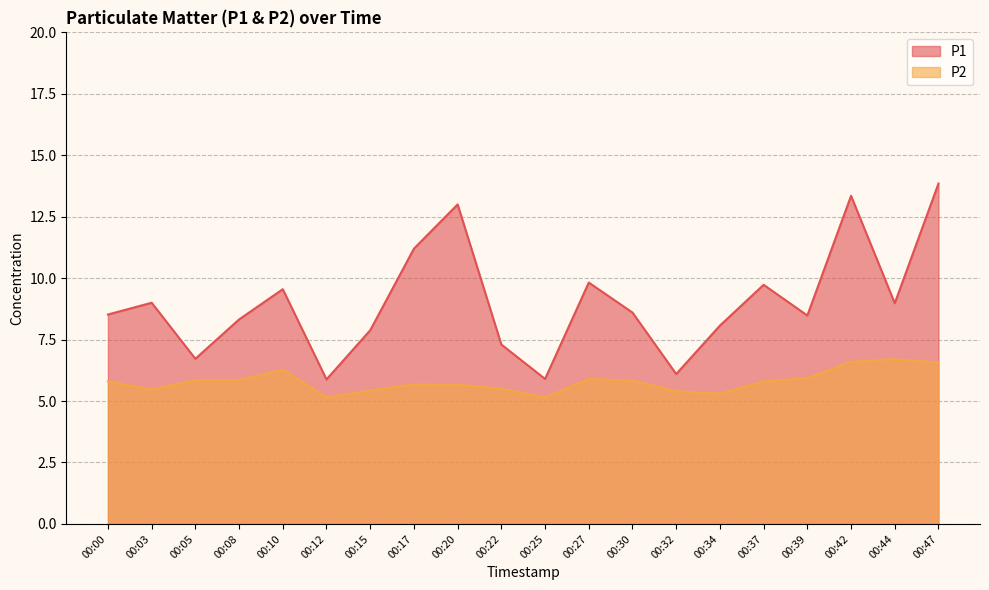

Rank the series by their average value, from highest to lowest.

P1, P2